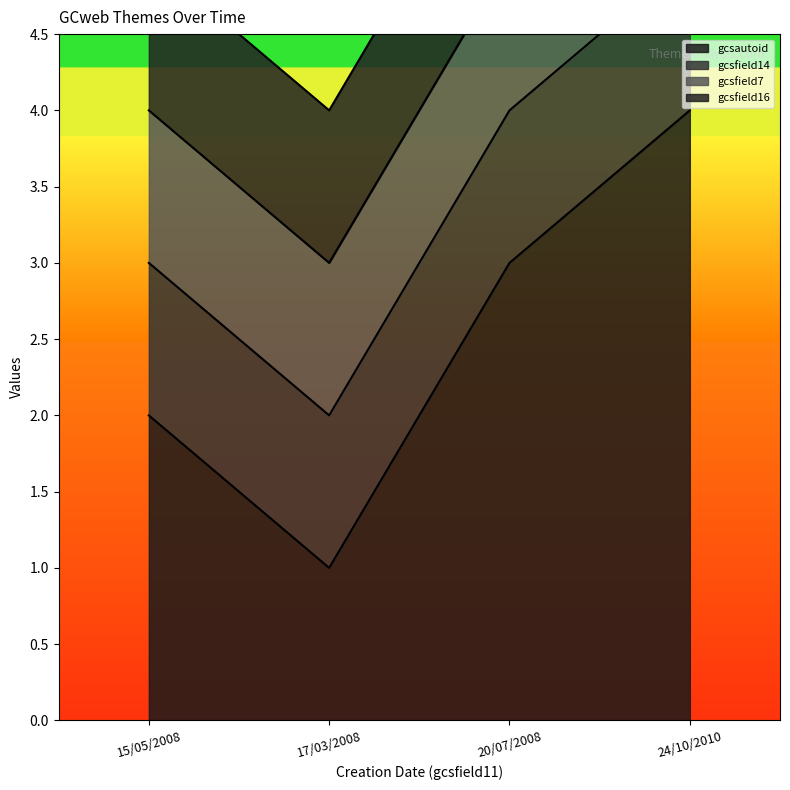

Which label corresponds to the largest value in the chart?

24/10/2010